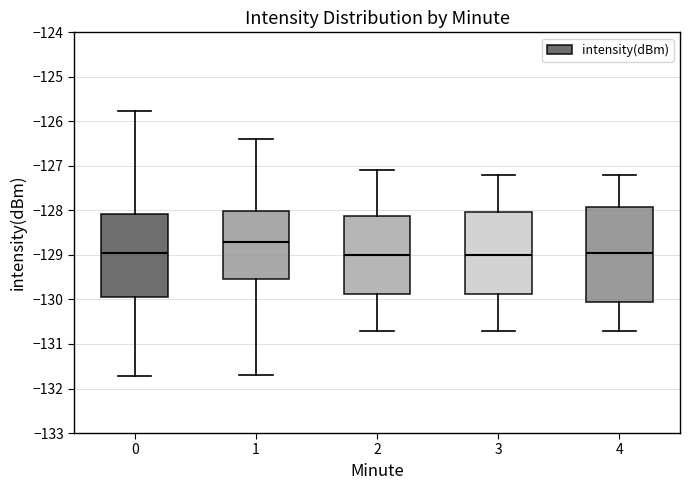

Reading left to right, read every box against the y-axis: the position of its median line, the range the box covers, and the ends of its whiskers. The values are not printed on the chart, so give them approximately, as read against the axis.

0: median -129.0, box -129.9 to -128.1, whiskers -131.7 to -125.8
1: median -128.7, box -129.5 to -128.0, whiskers -131.7 to -126.4
2: median -129.0, box -129.9 to -128.1, whiskers -130.7 to -127.1
3: median -129.0, box -129.9 to -128.0, whiskers -130.7 to -127.2
4: median -128.9, box -130.0 to -127.9, whiskers -130.7 to -127.2